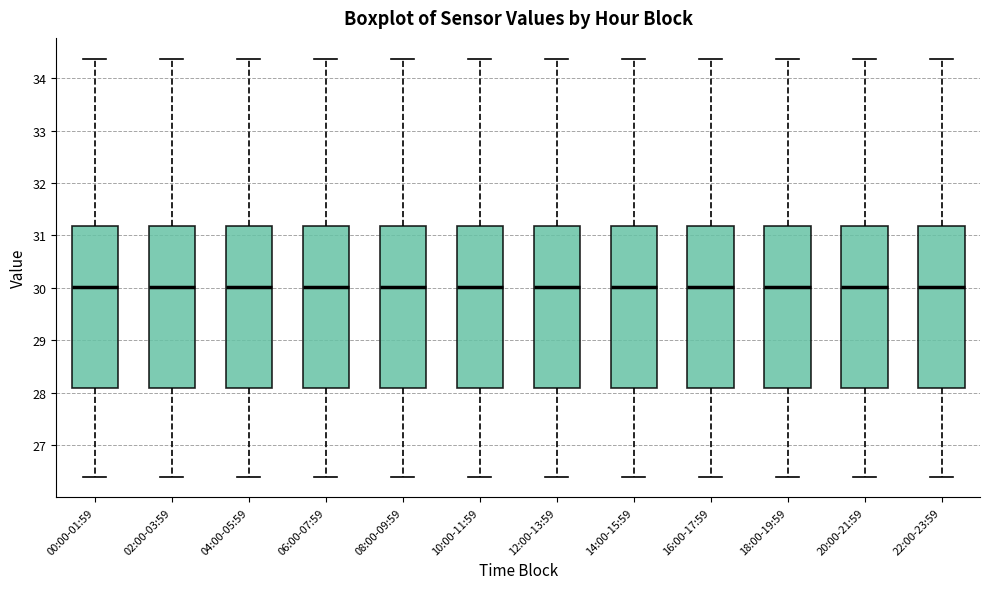

Where does the lower whisker of the box for 04:00-05:59 end on the y-axis? The values are not printed on the chart, so give them approximately, as read against the axis.

26.4